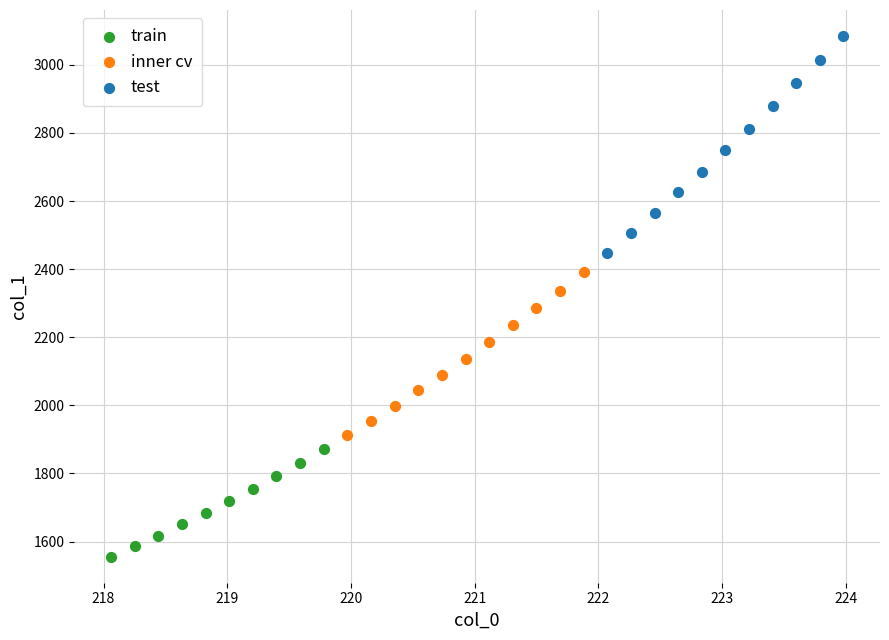

Which series reaches the maximum Y coordinate?

test